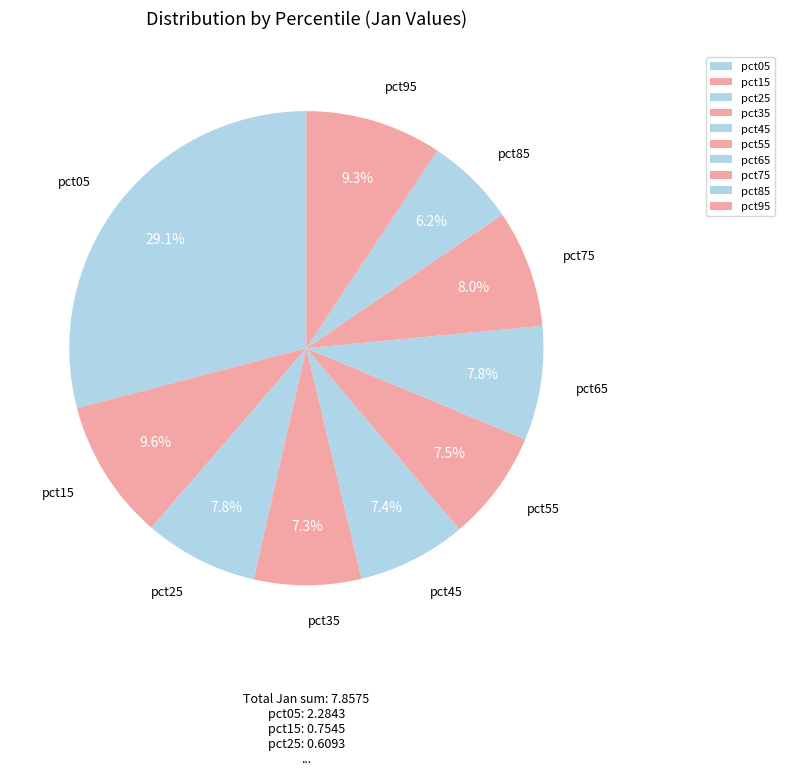

Which slice is the smallest?

pct85